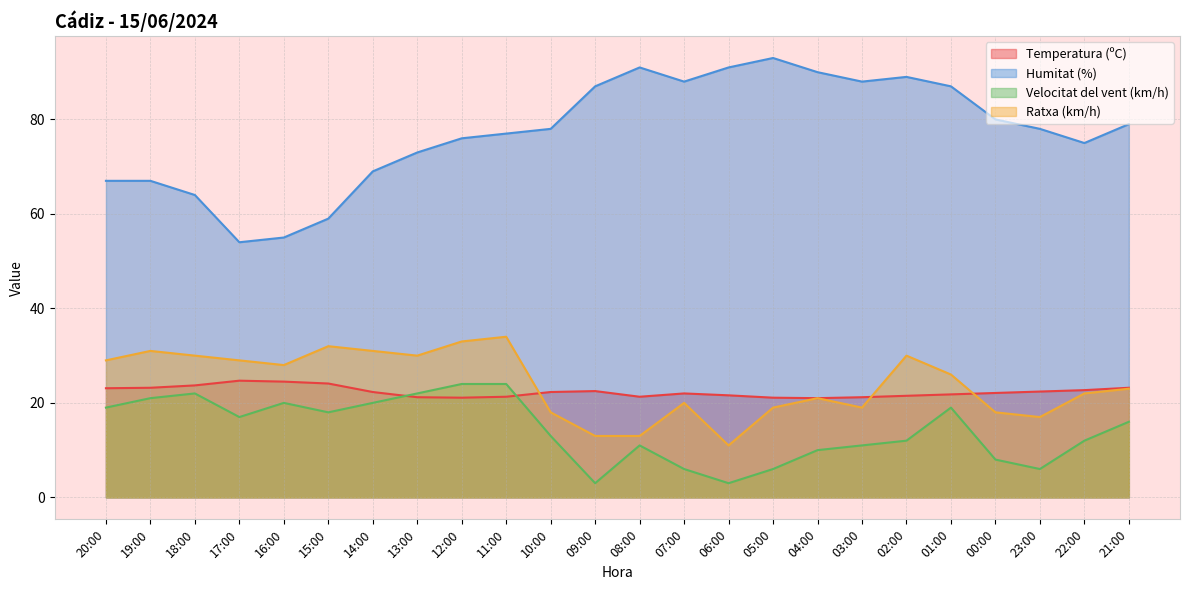

Which label corresponds to the largest value in the chart?

05:00